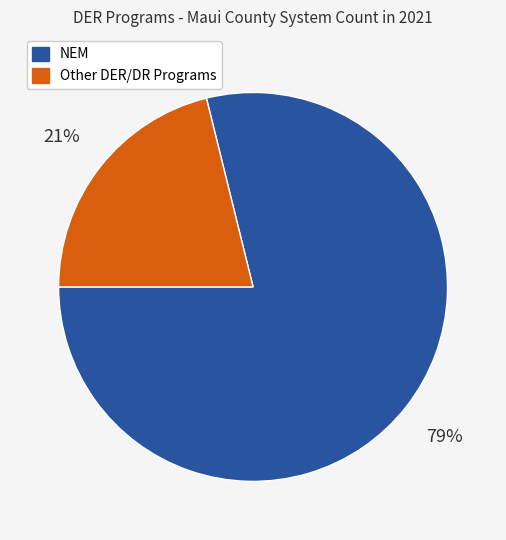

Is there any slice that represents more than half of the pie?

Yes